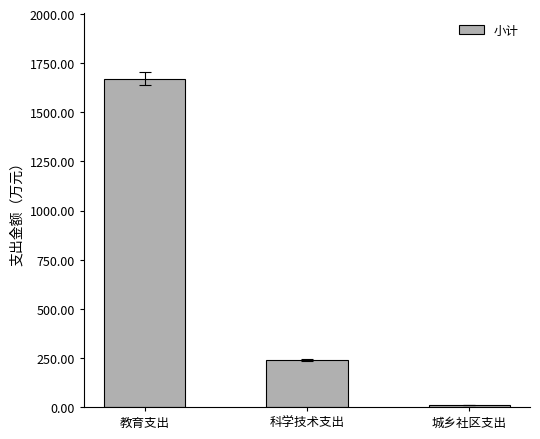

Which label corresponds to the smallest value in the chart?

城乡社区支出